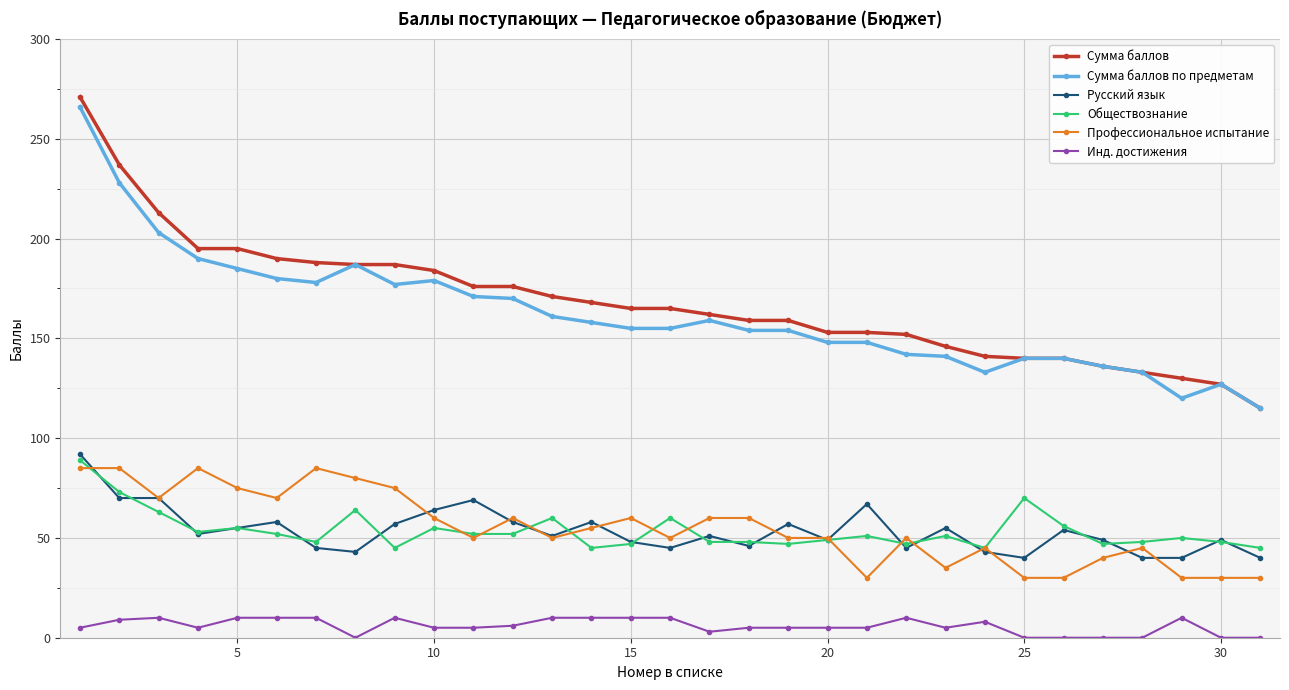

True or false: Профессиональное испытание has more than 1 interior local peaks.

True